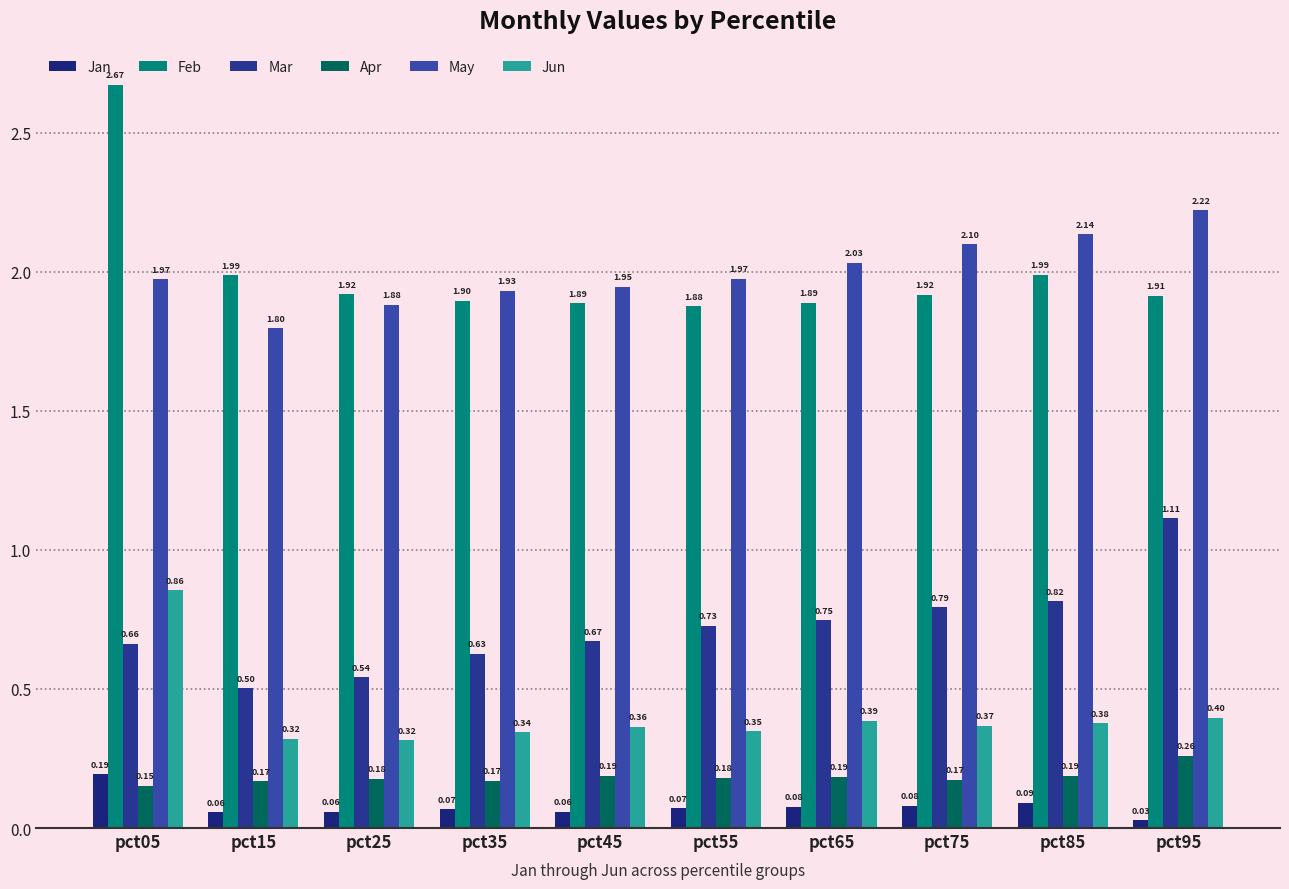

What value does the Apr series have at pct95?

0.3